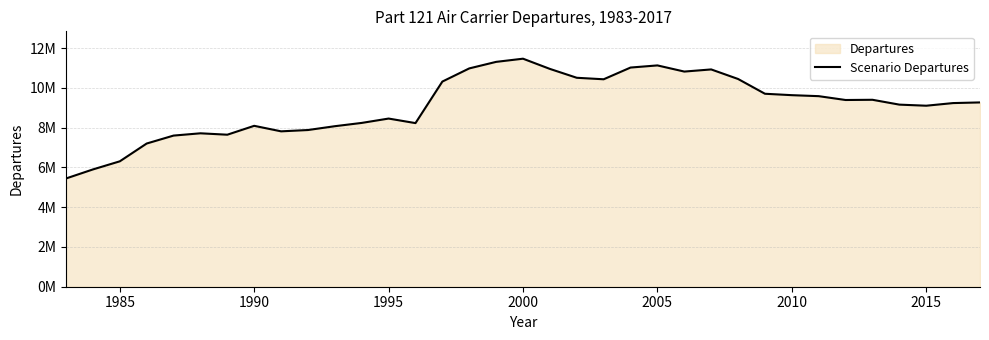

What is the difference between the maximum and minimum values?

6023855